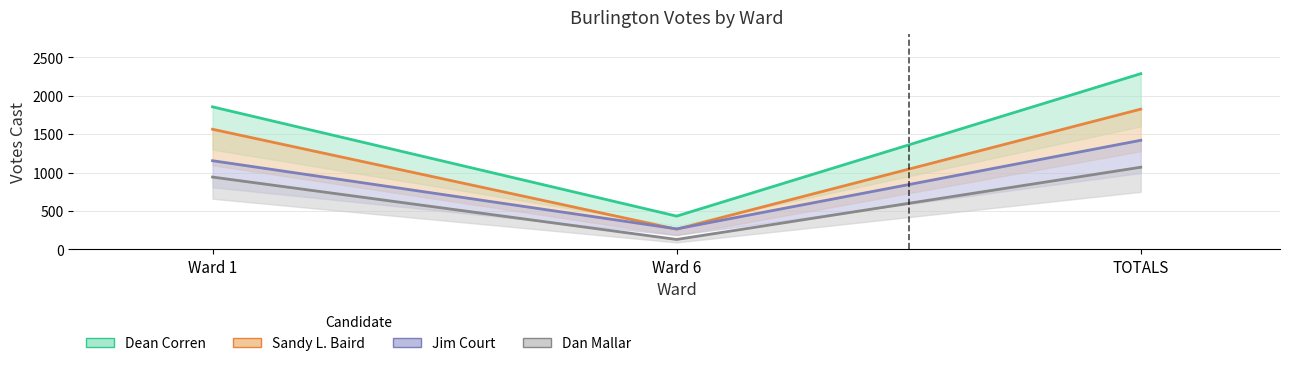

Is this an area chart (filled region under the line)?

No